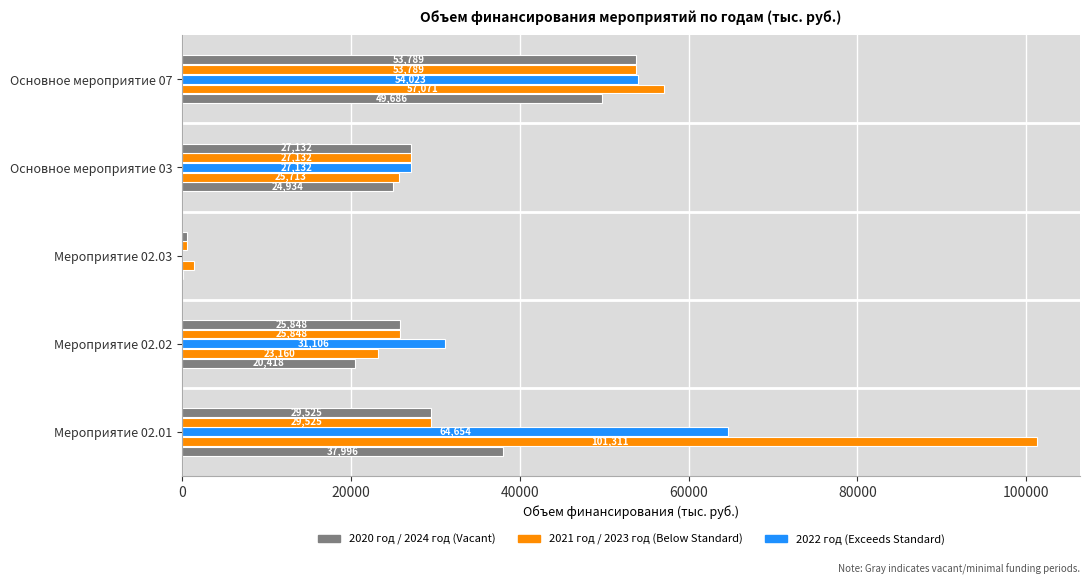

How many series are shown in this chart?

5